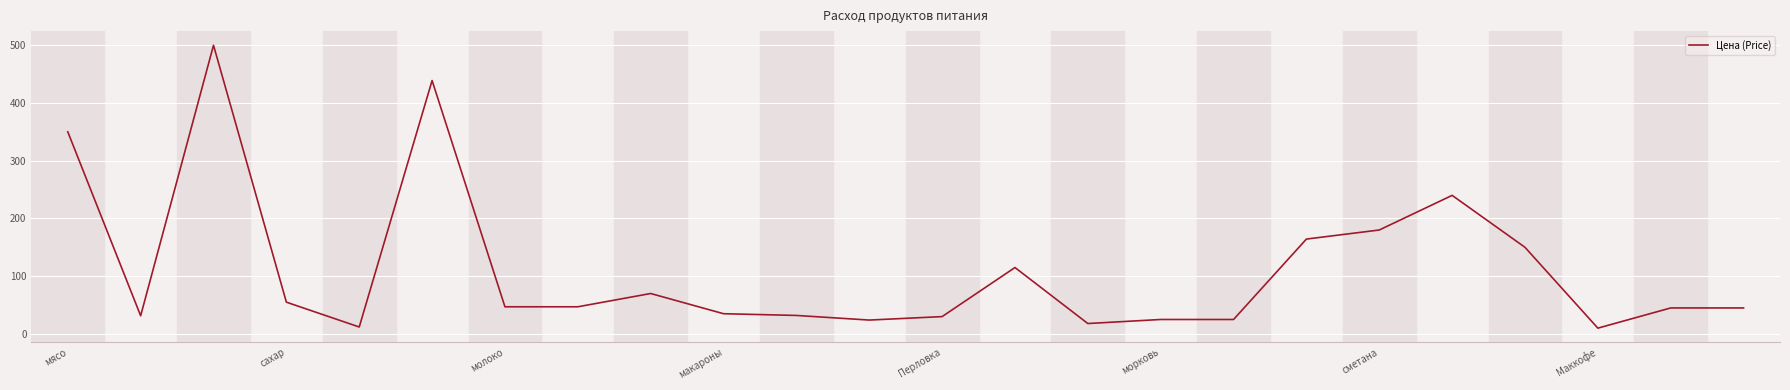

True or false: there are more than 0 points higher than both neighbors.

True